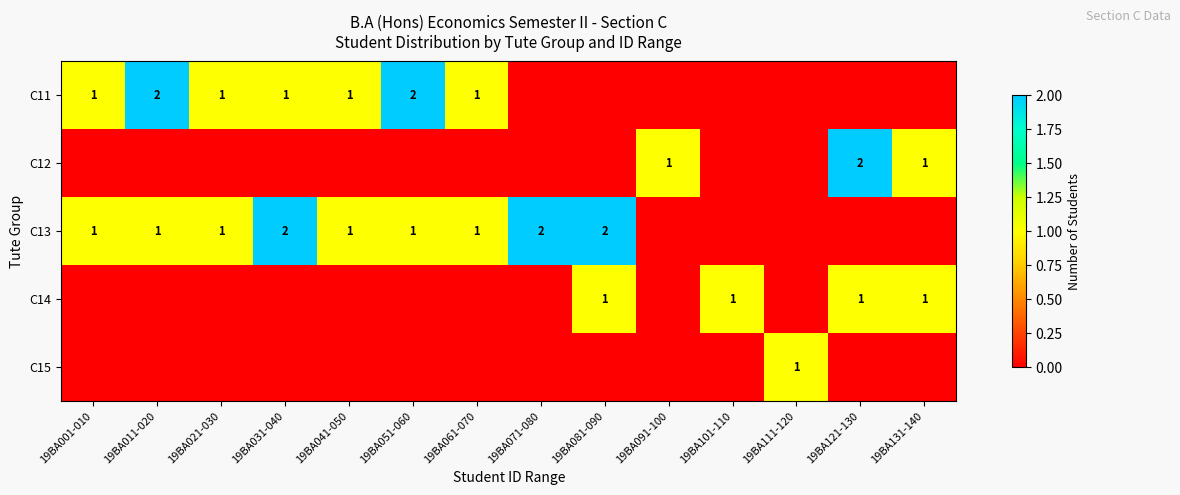

True or false: C12 has a value of 3 at 19BA121-130.

False